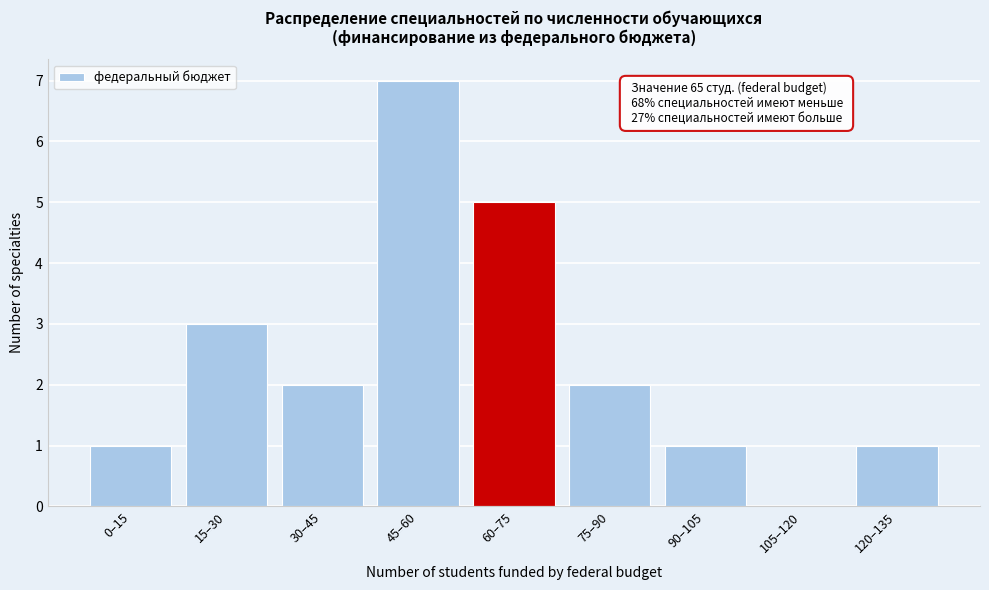

Reading right to left, what are all the values shown in this chart?

120–135=1	105–120=0	90–105=1	75–90=2	60–75=5	45–60=7	30–45=2	15–30=3	0–15=1